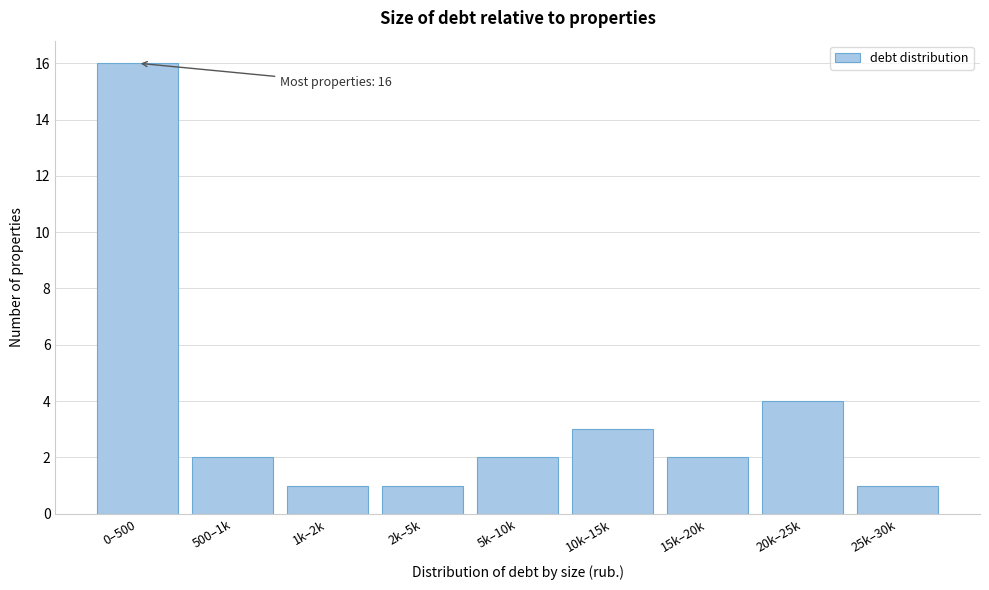

Reading right to left, transcribe all the data shown in this chart.

1	4	2	3	2	1	1	2	16